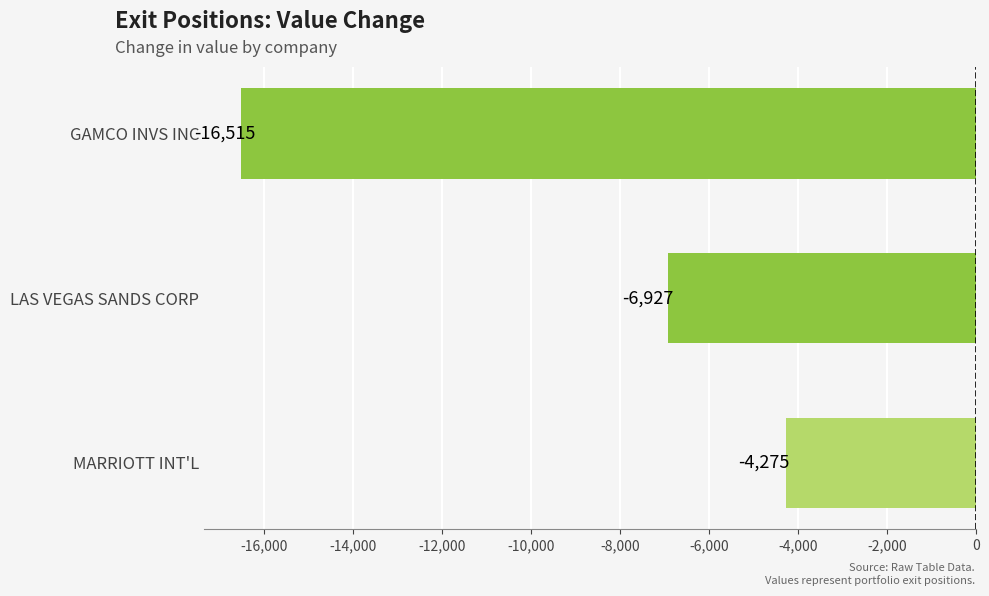

At which label is the value closest to -10395?

LAS VEGAS SANDS CORP